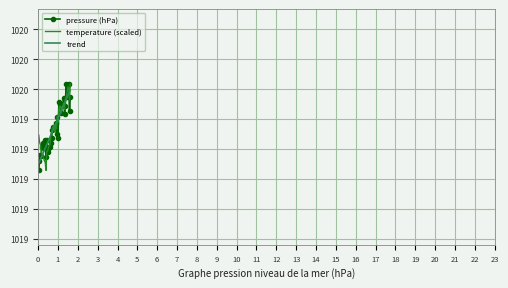

What is the value of the trend point at the 19th from the left?

1019.3